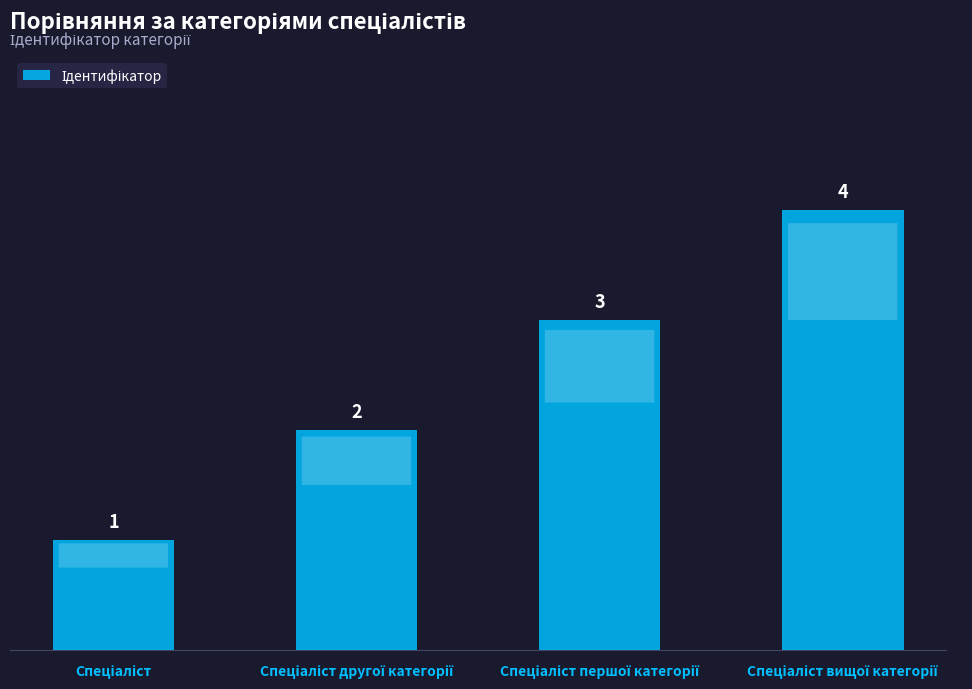

What is the difference between the maximum and minimum values?

3